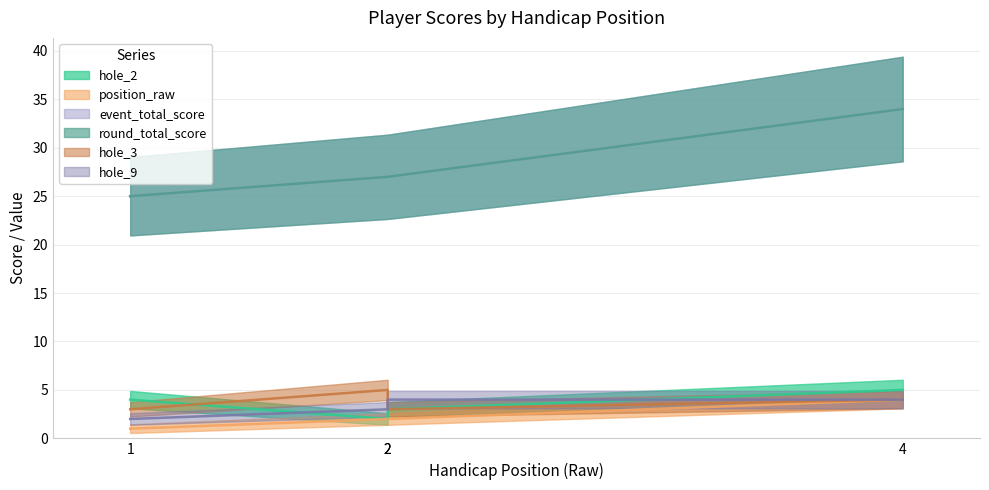

What are all the series names shown in the legend?

hole_2, position_raw, event_total_score, round_total_score, hole_3, hole_9